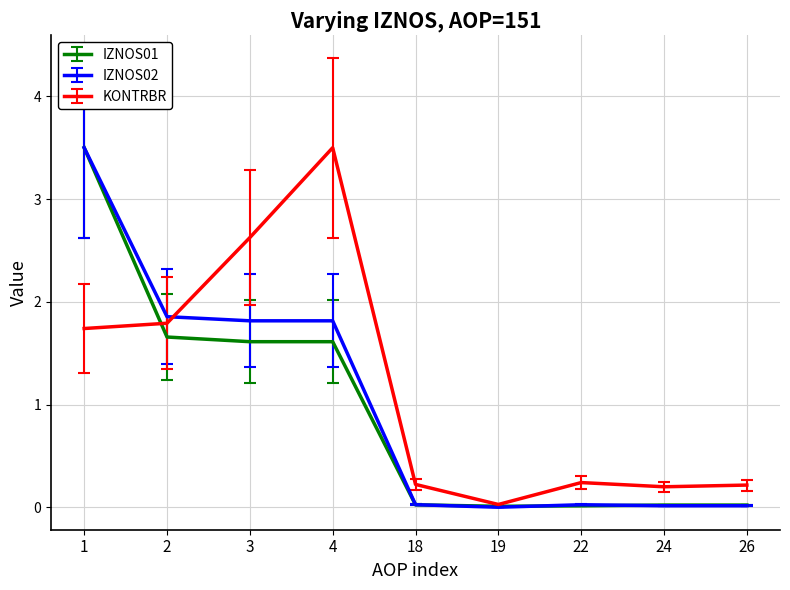

Between 3 and 18, which series saw the biggest shift?

KONTRBR